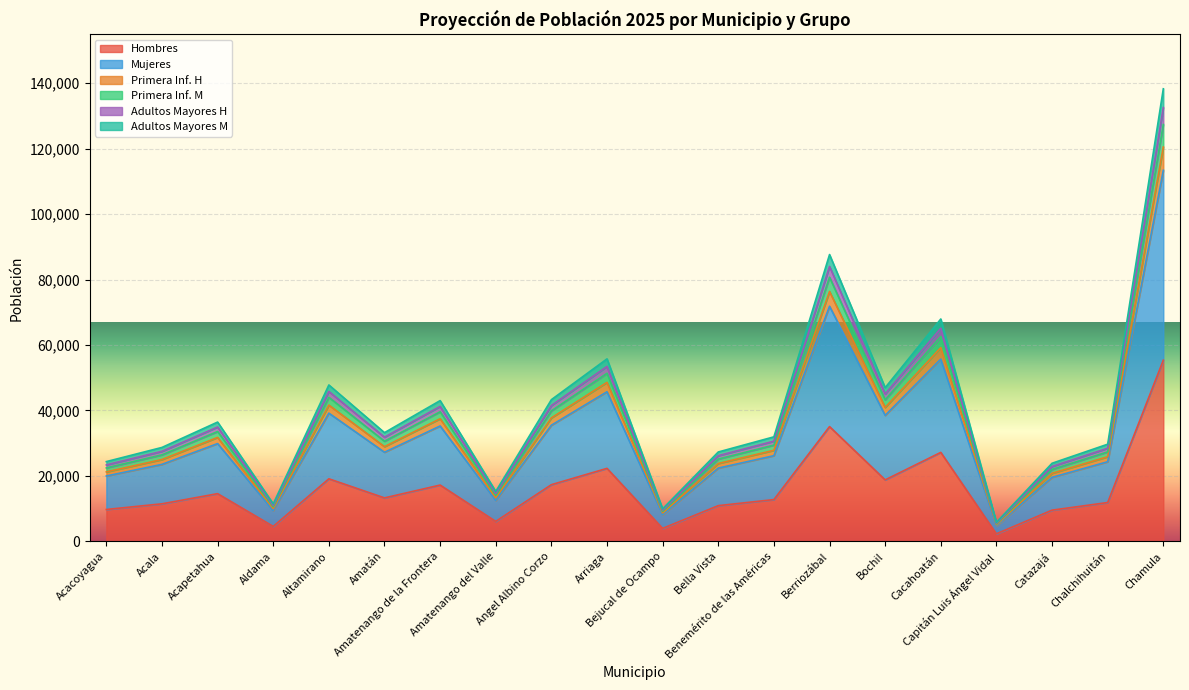

Count the number of categories in the chart.

20